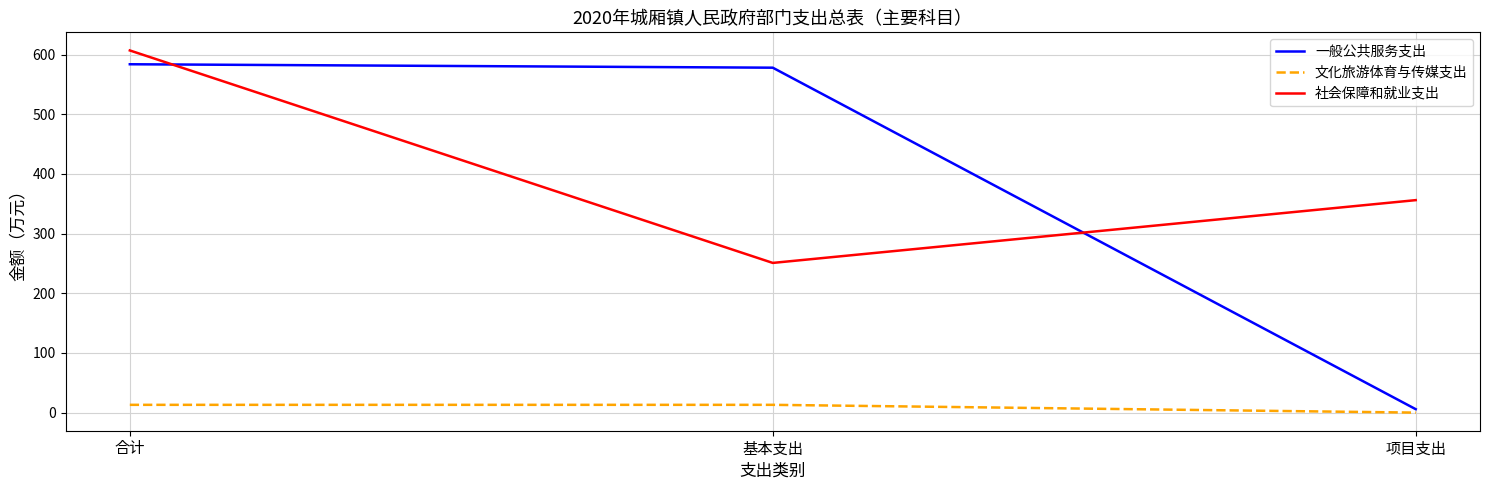

Which series has the widest spread of values?

一般公共服务支出